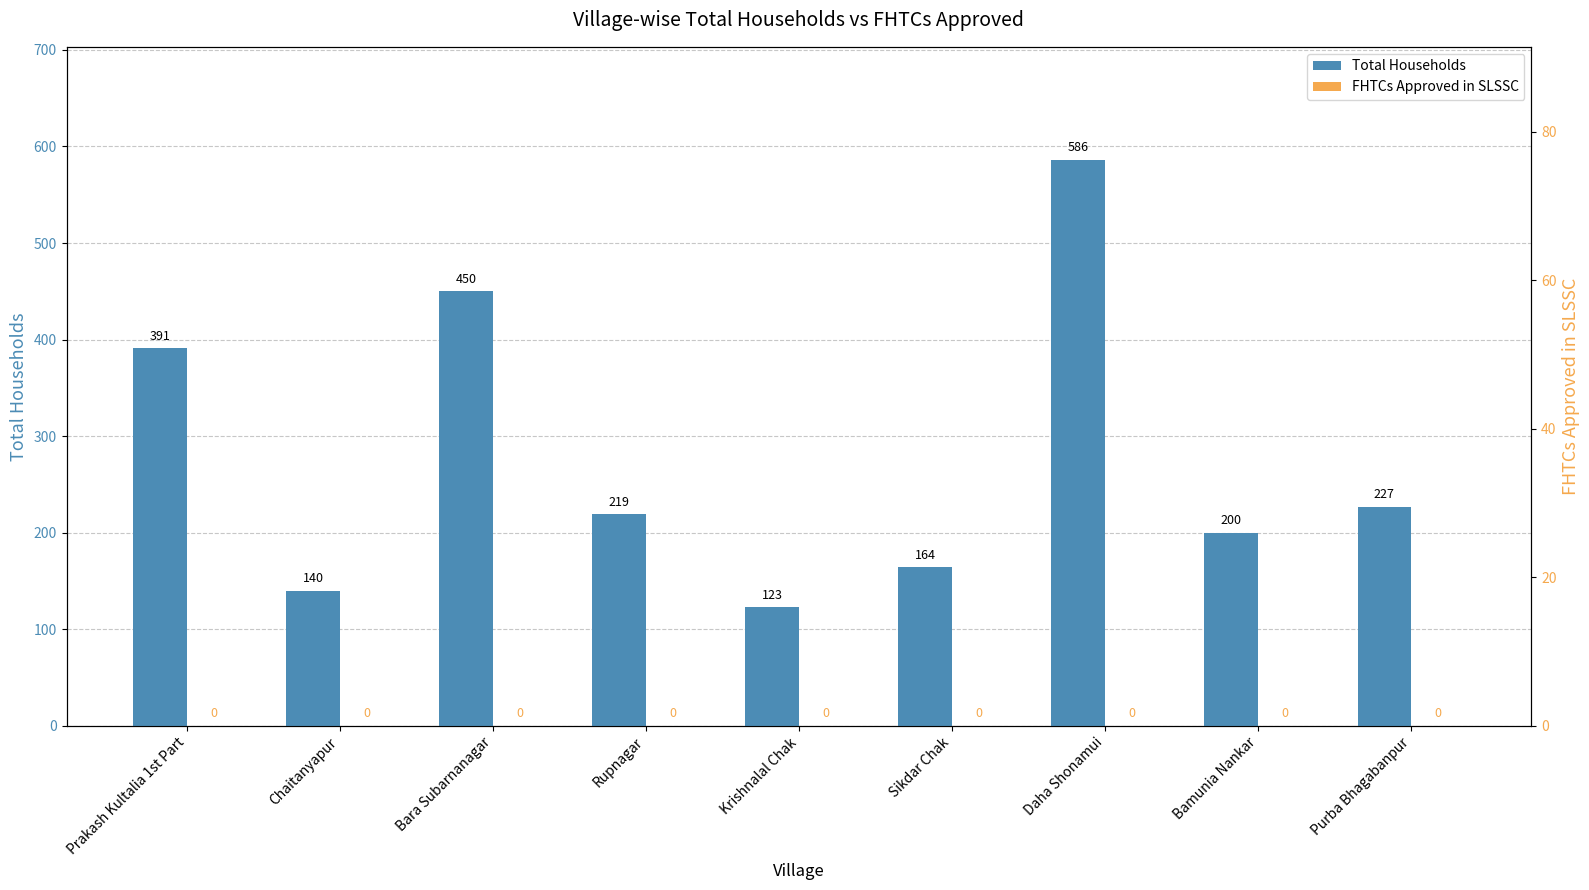

What value does the Total Households series have at Chaitanyapur, to the nearest 50?

150